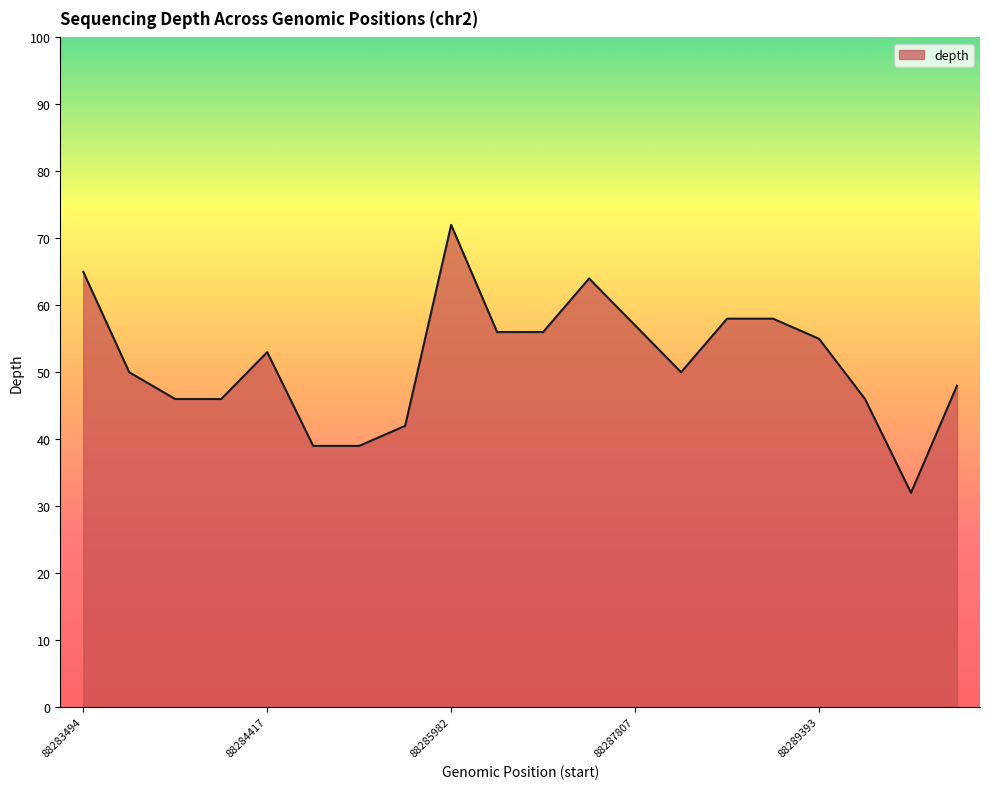

What is the minimum value shown in the chart?

32